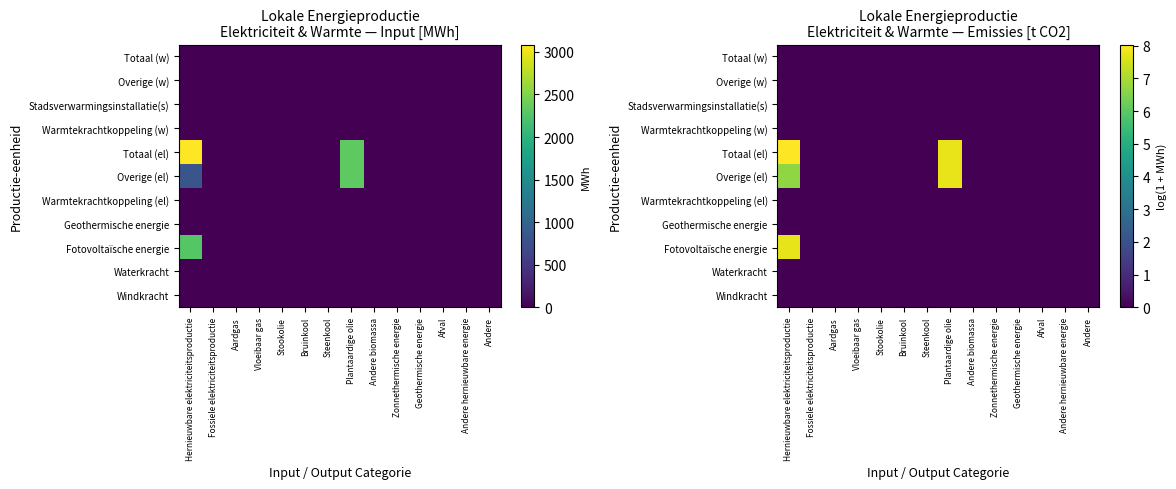

Which category has the highest value in the Stadsverwarmingsinstallatie(s) series?

Hernieuwbare elektriciteitsproductie